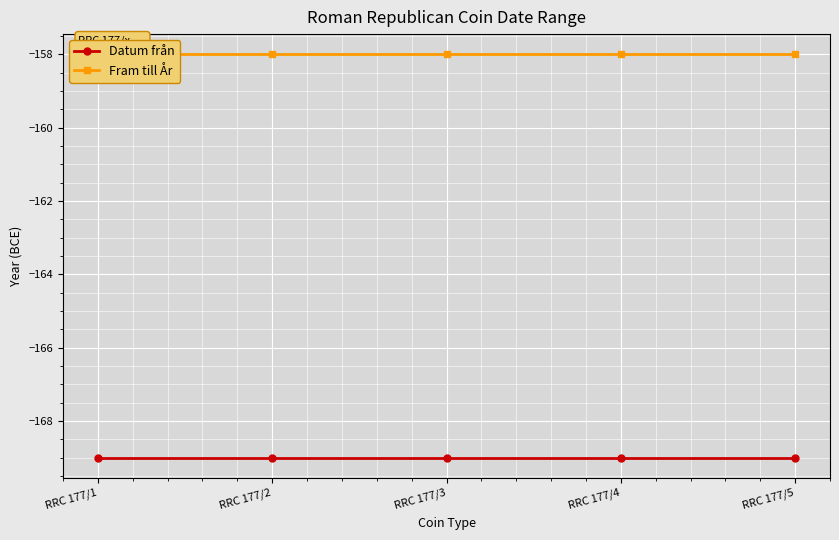

True or false: Fram till År has a value of -158 at RRC 177/2.

True